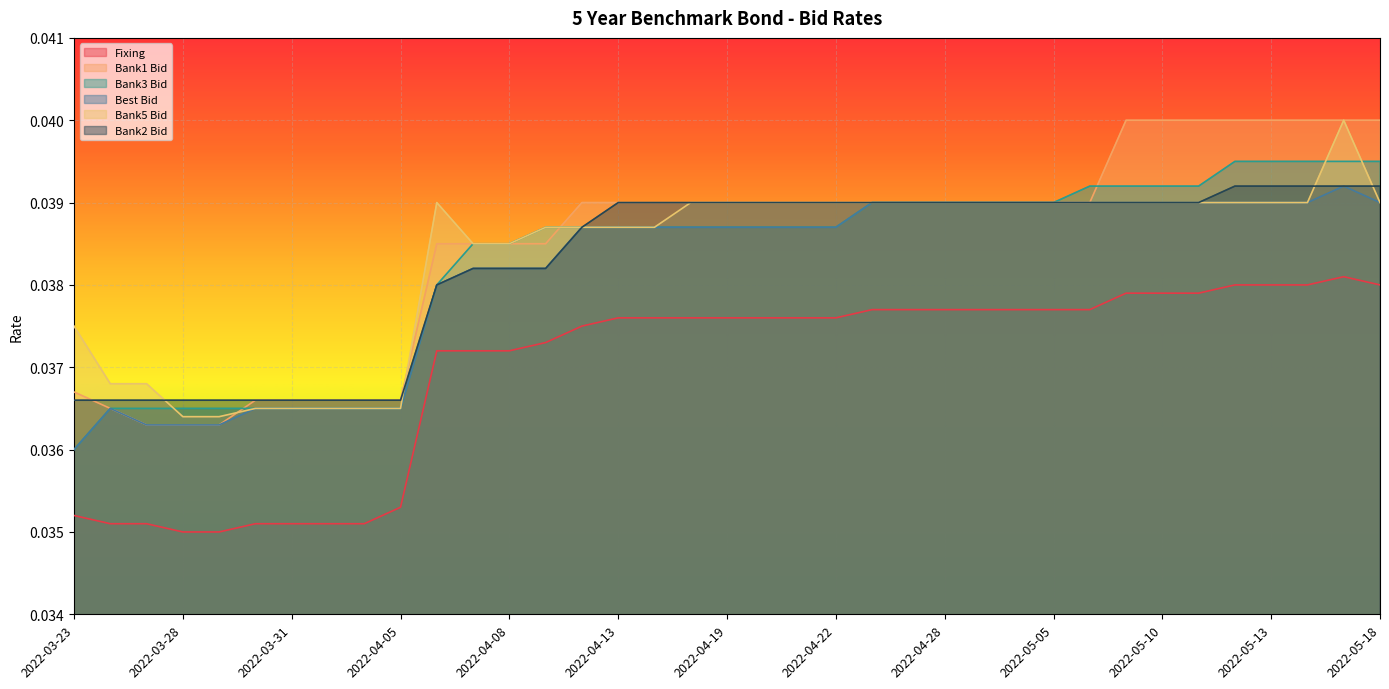

What are all the series names shown in the legend?

Fixing, Bank1 Bid, Bank3 Bid, Best Bid, Bank5 Bid, Bank2 Bid